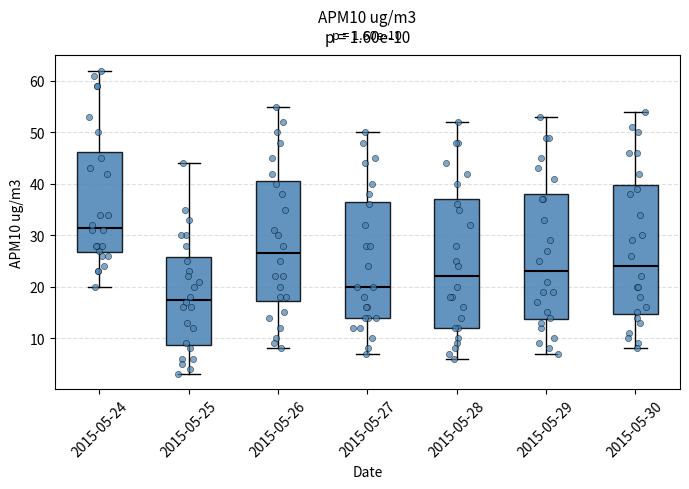

Which box has the highest median line?

2015-05-24